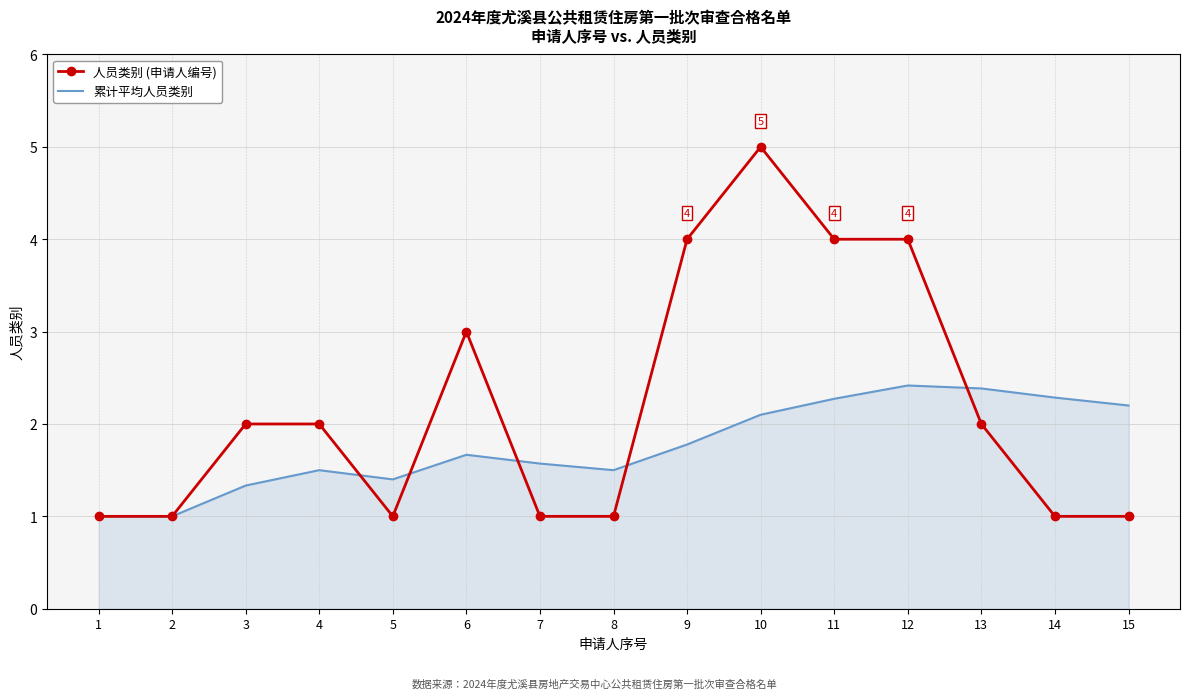

Is it true that 人员类别 (申请人编号) equals 1.0 at 8?

True